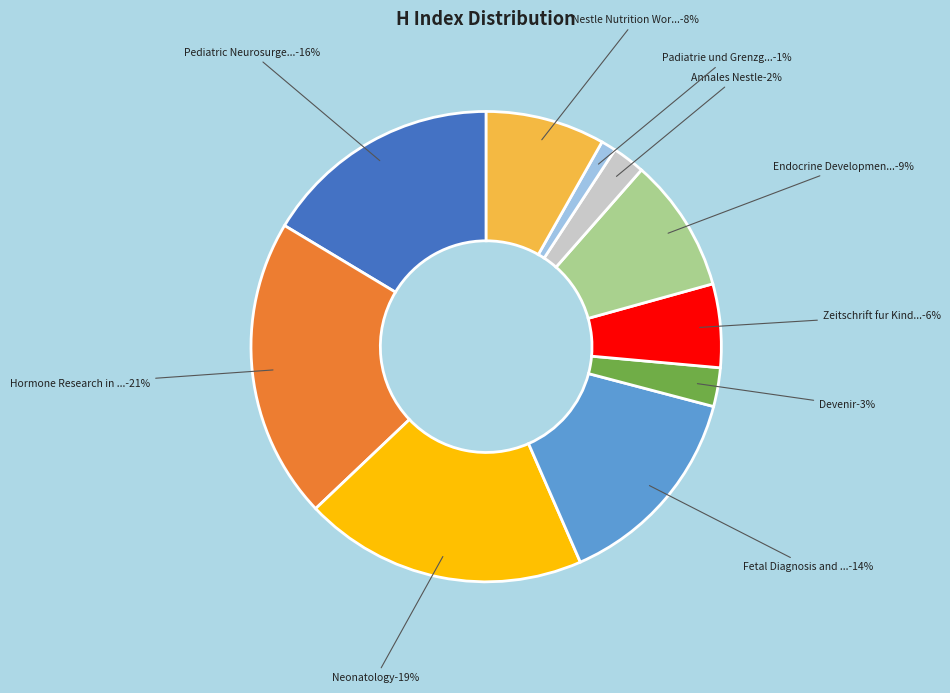

What percentage is NOT represented by Fetal Diagnosis and Therapy?

85.7%